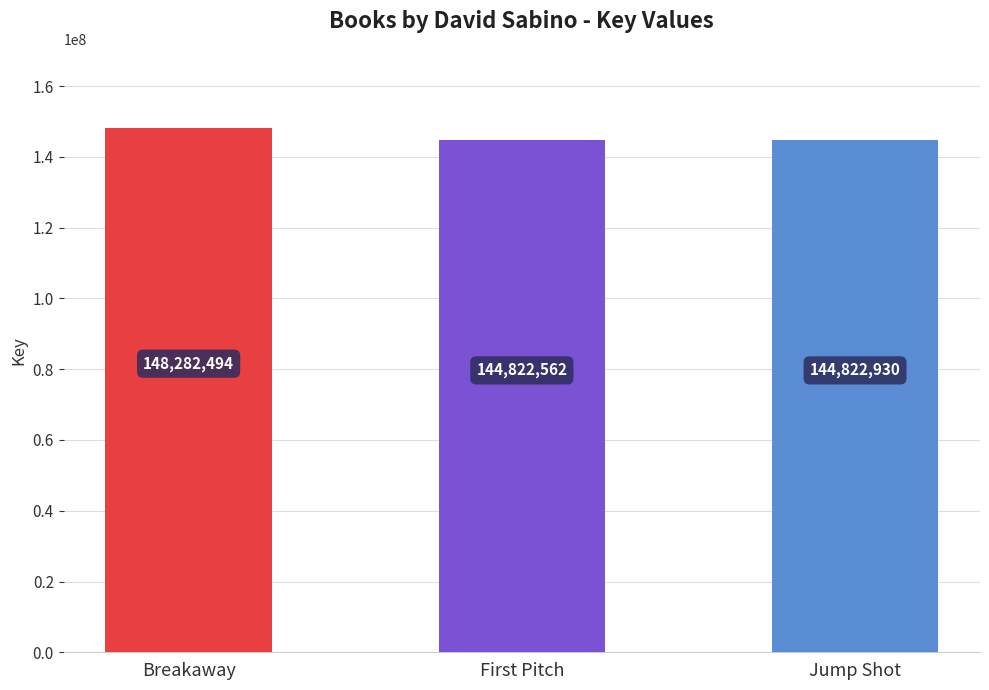

True or false: the data shows 144822562 at First Pitch.

True